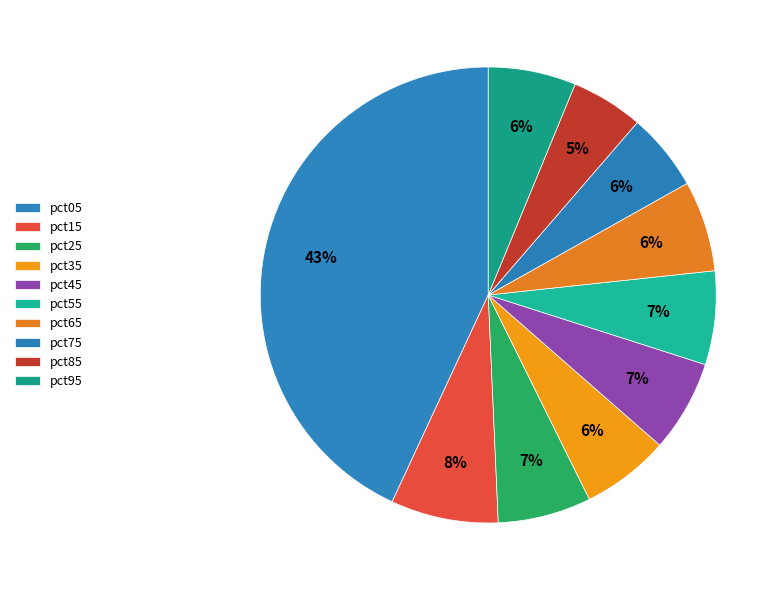

Is pct55 the majority of the pie?

No